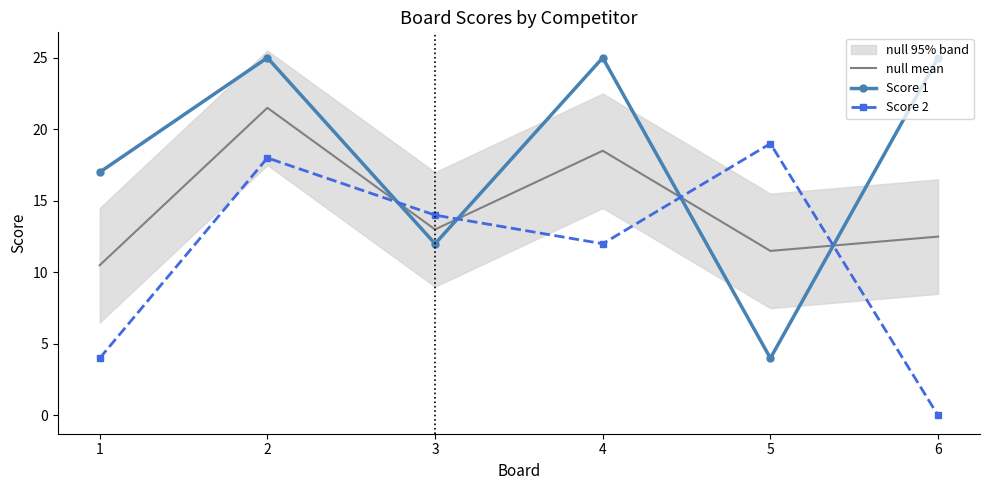

What is the minimum value for null mean?

10.5